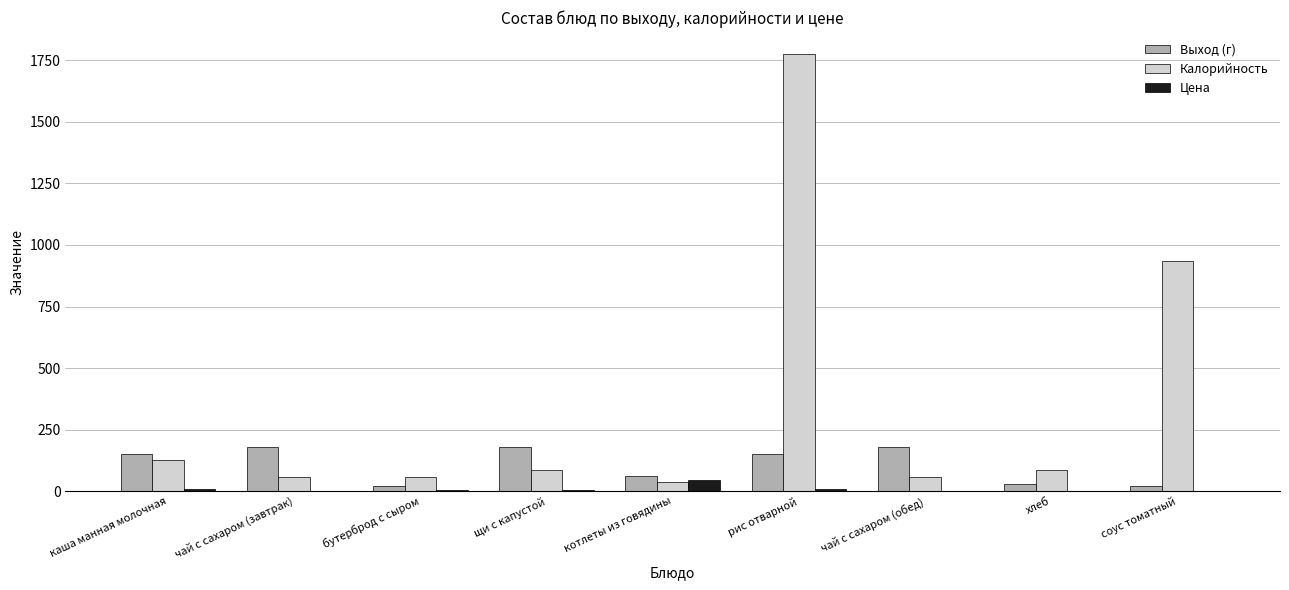

At which category is the sum across all series the highest?

рис отварной